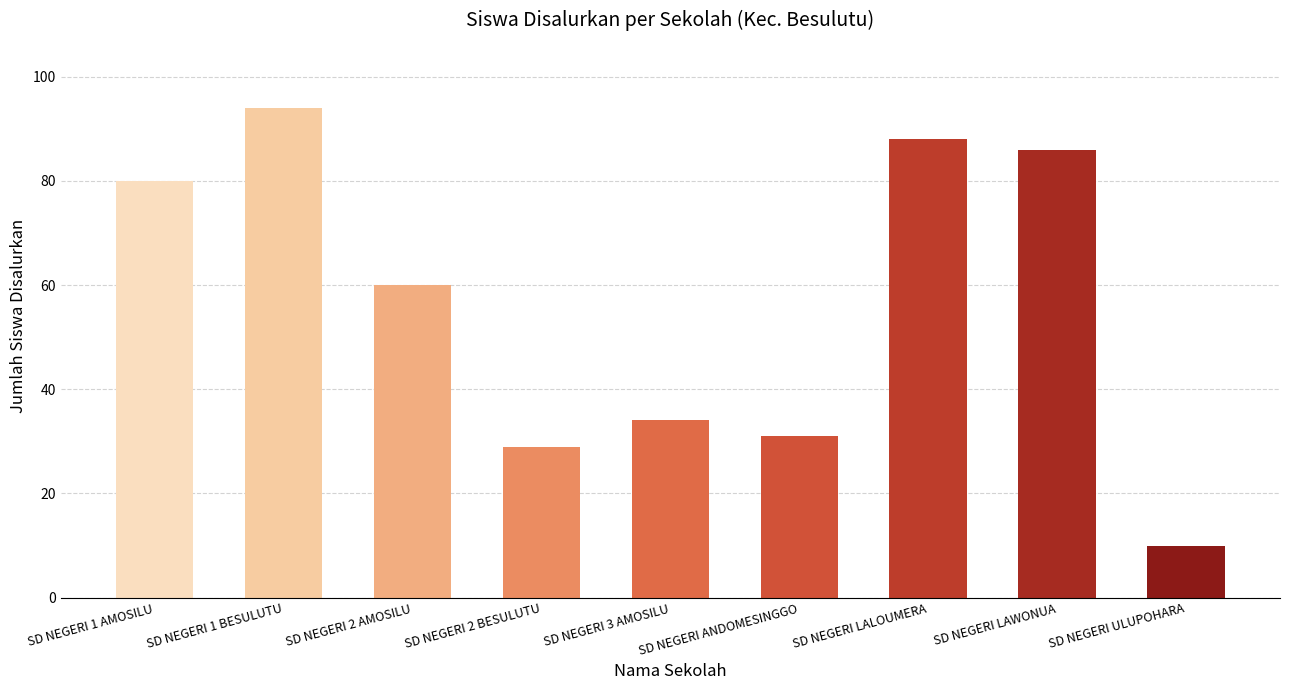

The value at SD NEGERI 1 AMOSILU is 80. True or false?

True